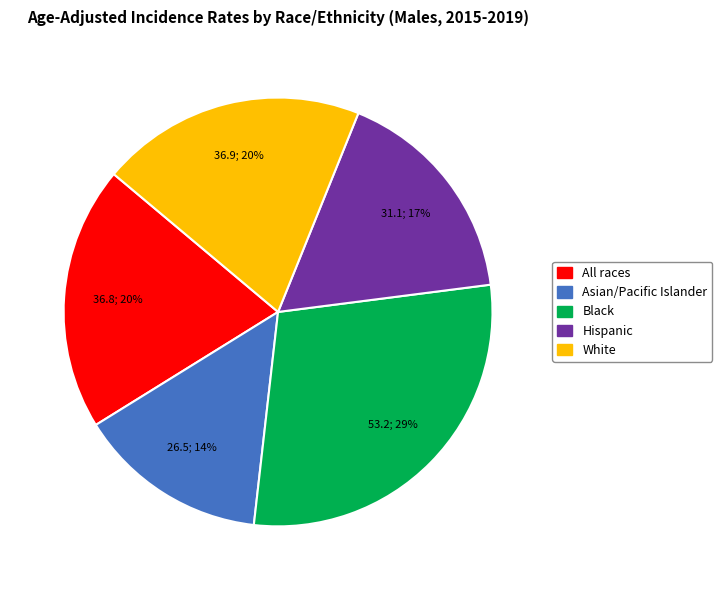

Do Hispanic and Black together represent more than half of the pie?

No